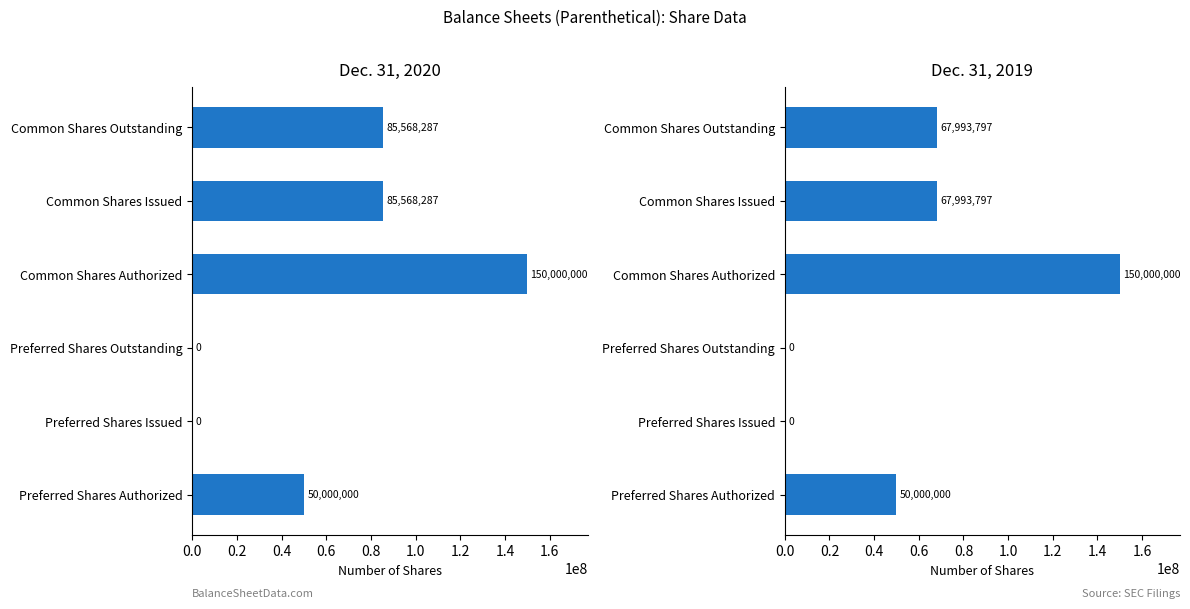

Is the value of Dec. 31, 2020 at Common Shares Issued greater than the value of Dec. 31, 2019 at Preferred Shares Outstanding?

Yes